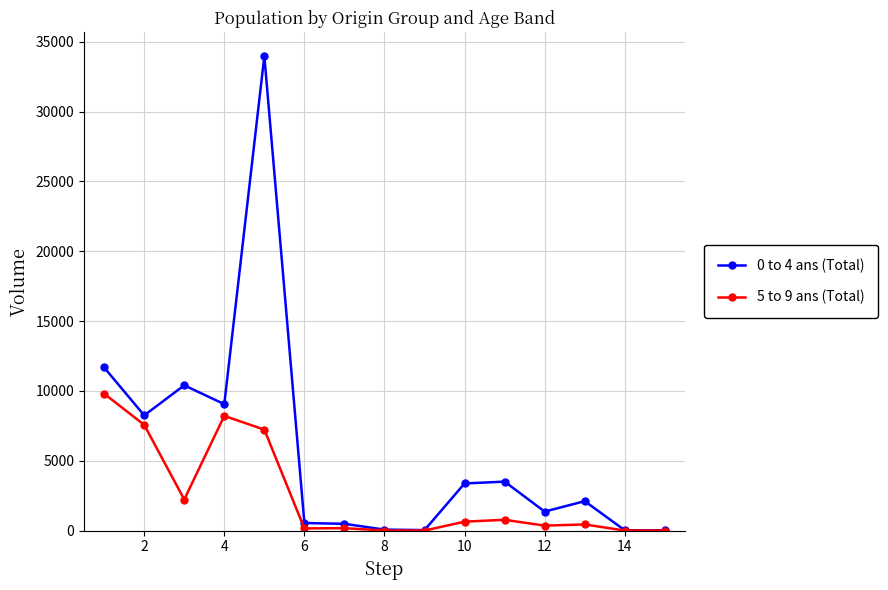

What is the average value of the 5 to 9 ans (Total) series?

2507